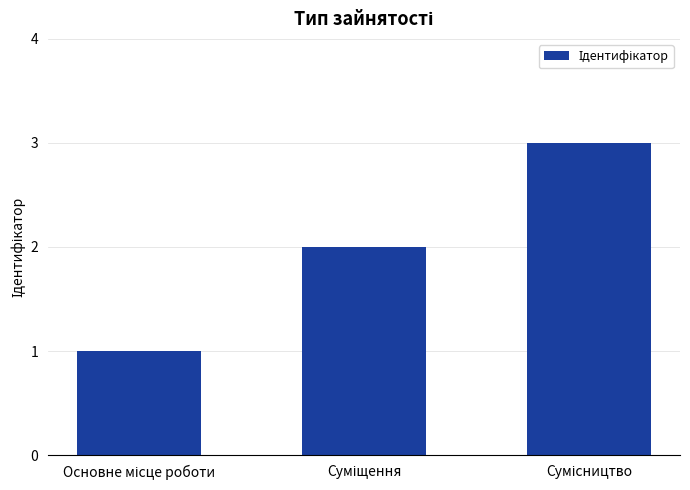

What is the maximum value shown in the chart?

3